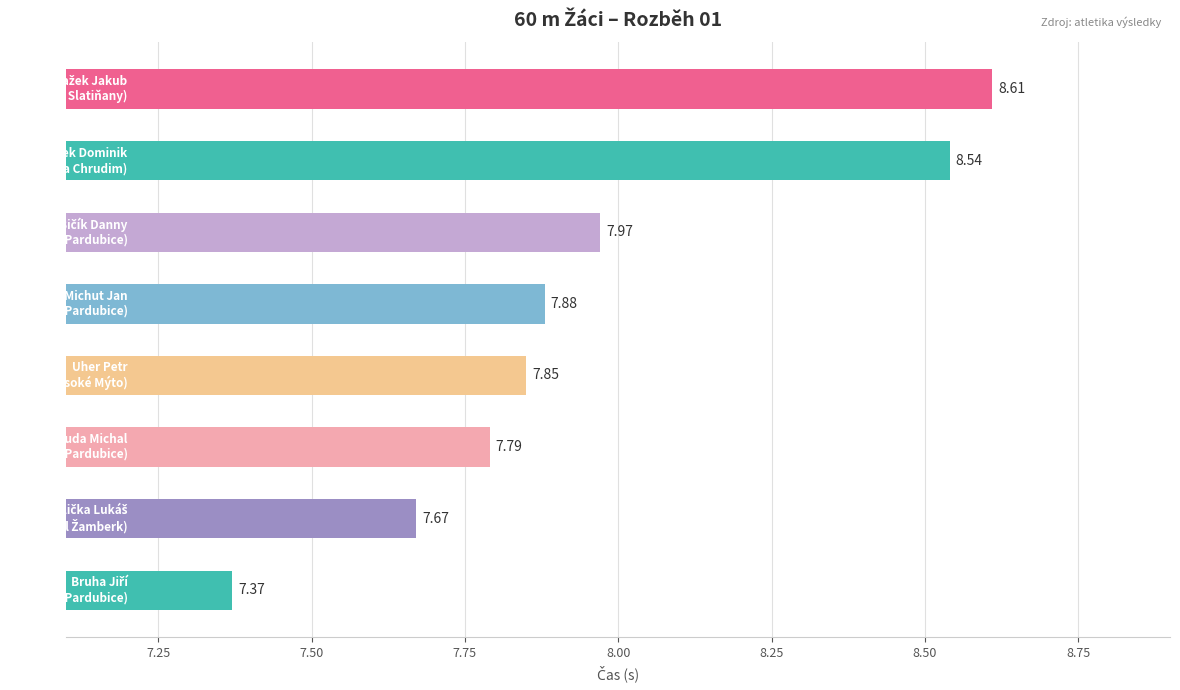

What is the average value?

8.0